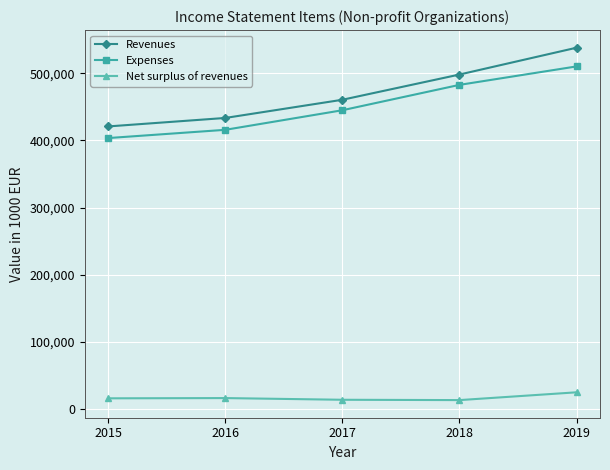

List the series in order of their peak value, lowest first.

Net surplus of revenues, Expenses, Revenues